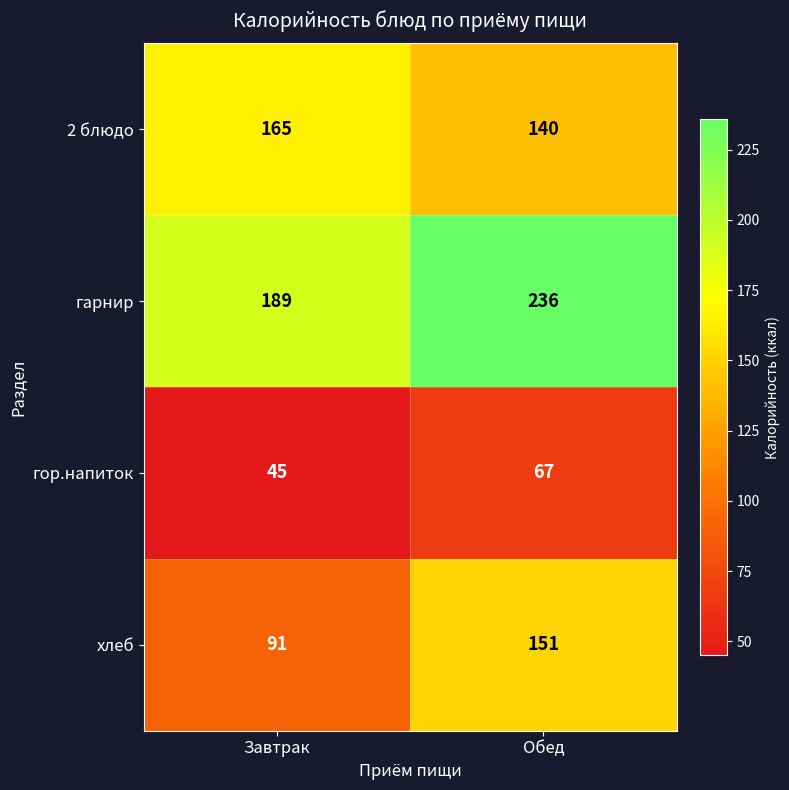

At which label is хлеб closest to 121?

Завтрак